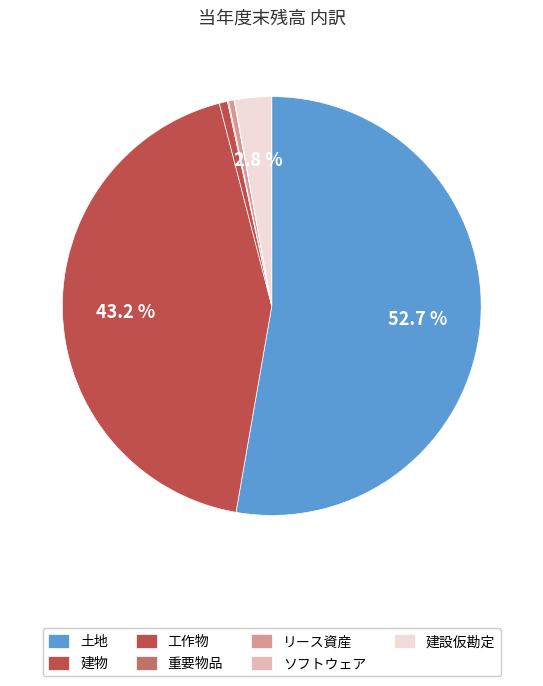

Which slice is the largest?

土地